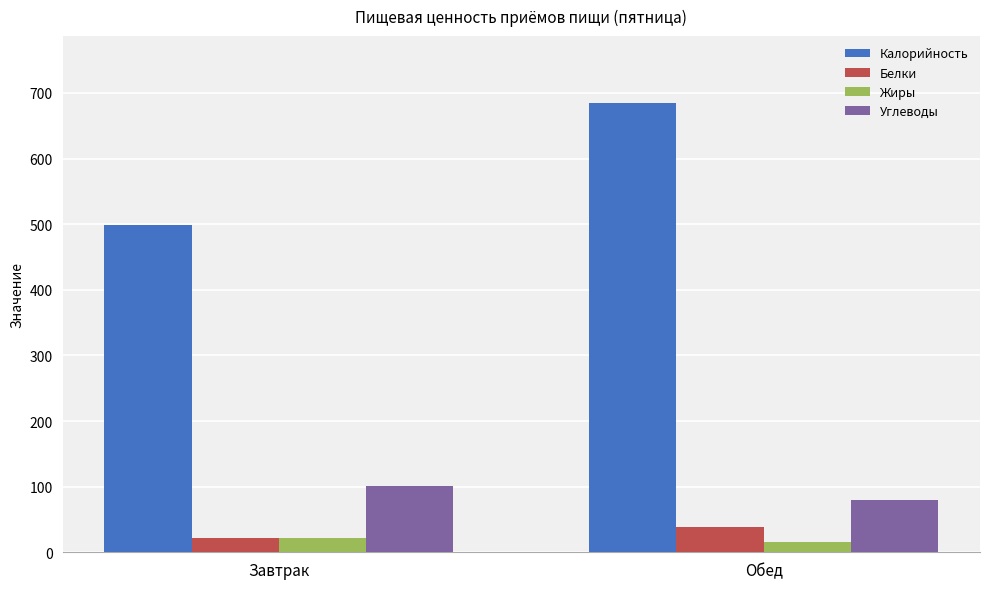

Reading right to left, what are all the values shown in this chart?

Калорийность: Обед=683.9	Завтрак=499.4
Белки: Обед=38.7	Завтрак=21.5
Жиры: Обед=15.5	Завтрак=21.8
Углеводы: Обед=79.1	Завтрак=100.3